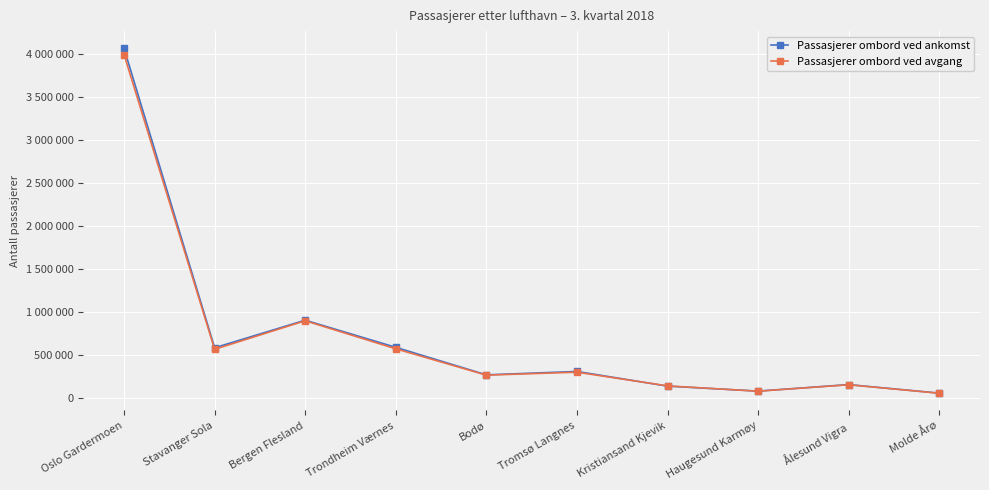

Is this an area chart (filled region under the line)?

No